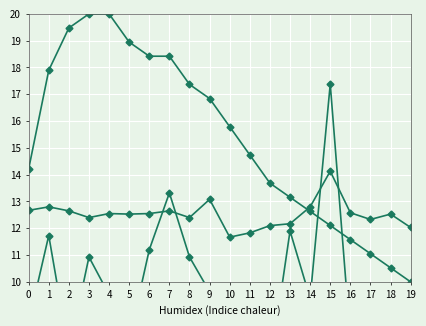

What is the sum of the SDS_P2 values at 13 and 6?

24.7